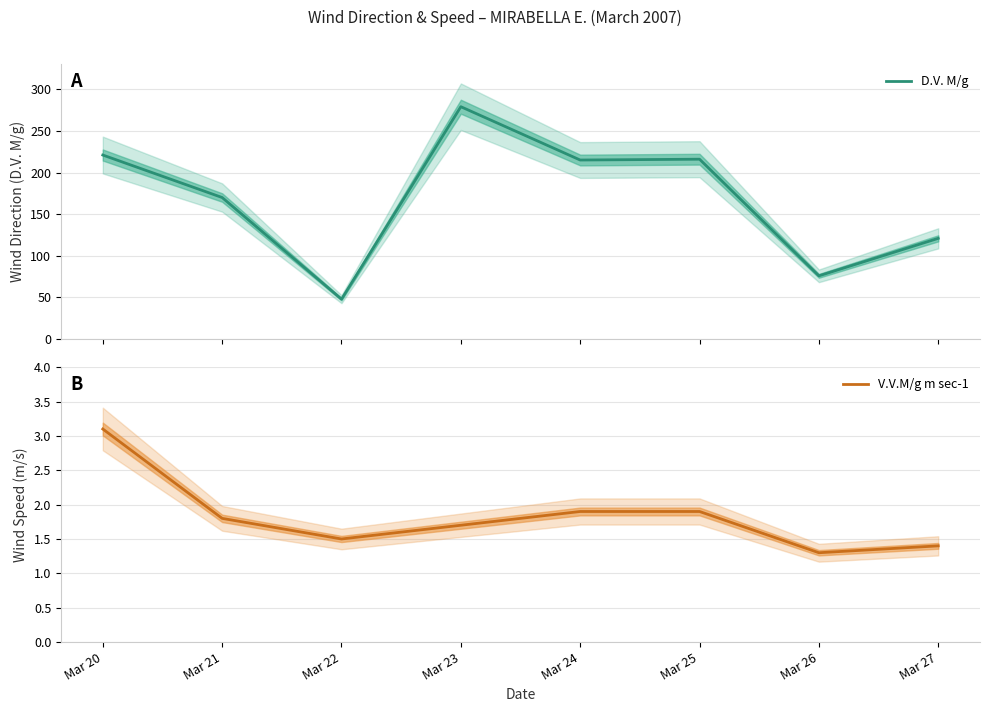

Which series has the largest total across all categories?

D.V. M/g